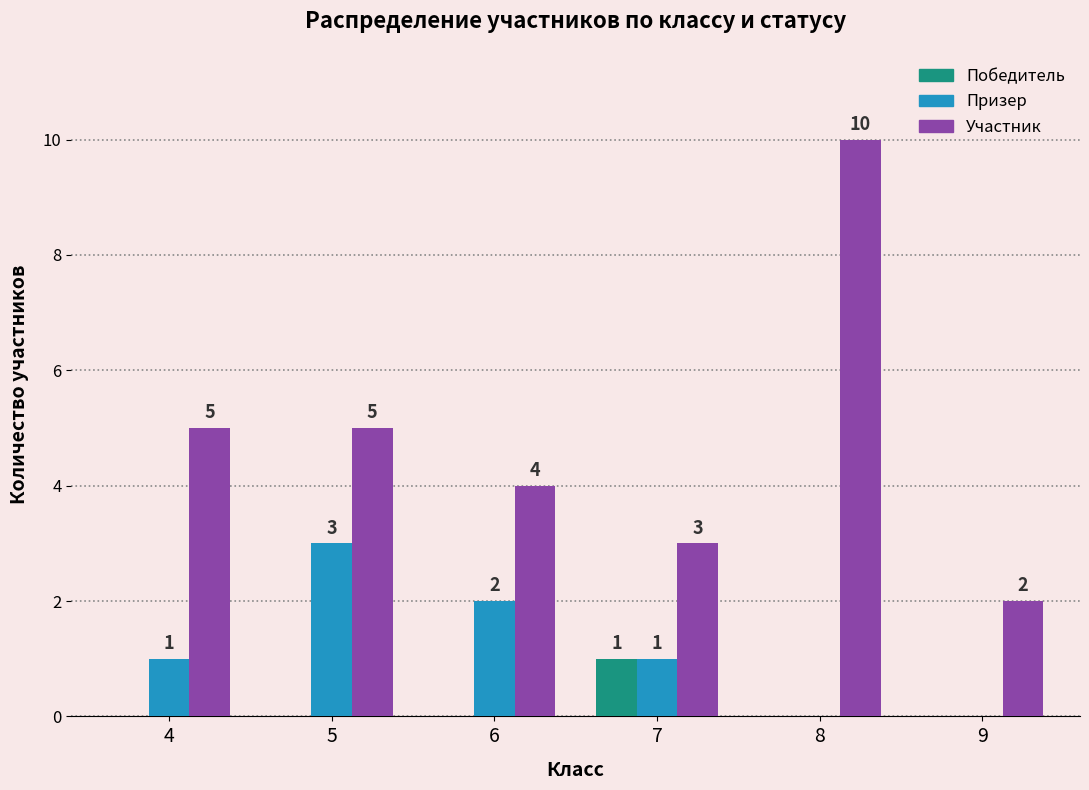

Between 7 and 8, which series saw the biggest shift?

Участник